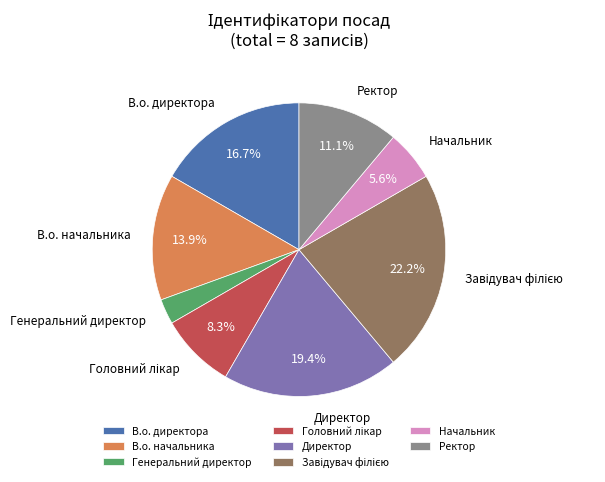

The Начальник slice represents 6% of the pie. True or false?

True